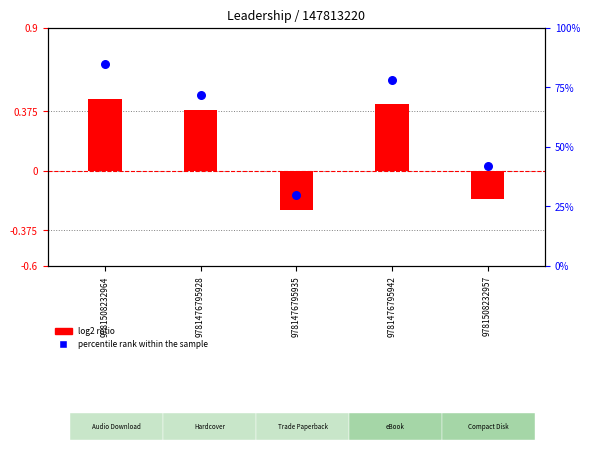

Which series contains the lowest Y value?

log2 ratio